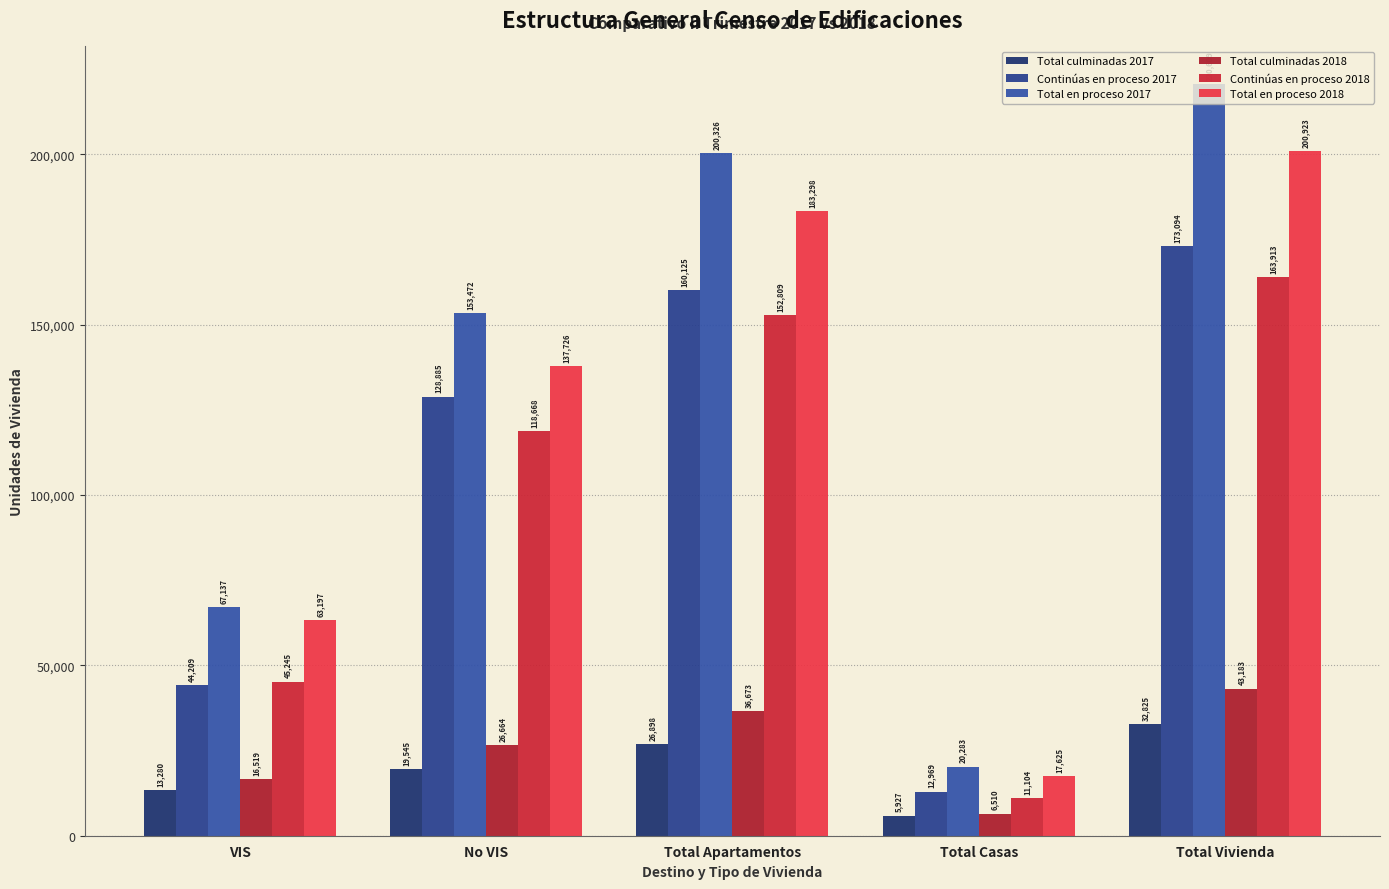

Which category has the highest value in the Total culminadas 2017 series?

Total Vivienda